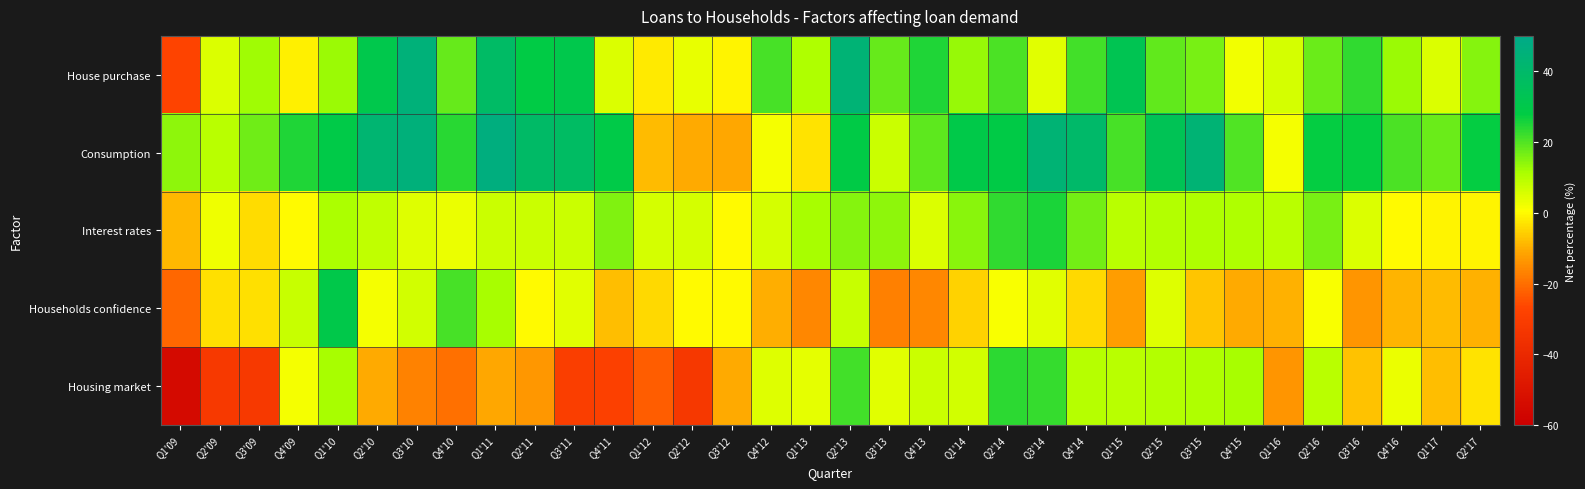

What is the total value across all series at Q2'10?

72.4